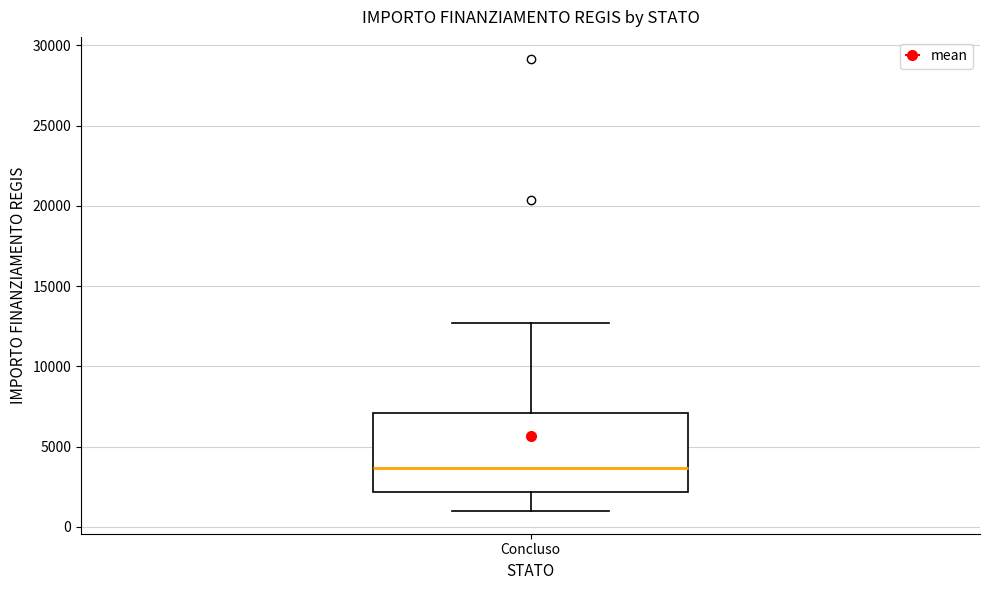

Read this box plot against the y-axis: the position of the median line, the range covered by the box, and the ends of both whiskers. The values are not printed on the chart, so give them approximately, as read against the axis.

median 3500, box 2000 to 7000, whiskers 1000 to 12500